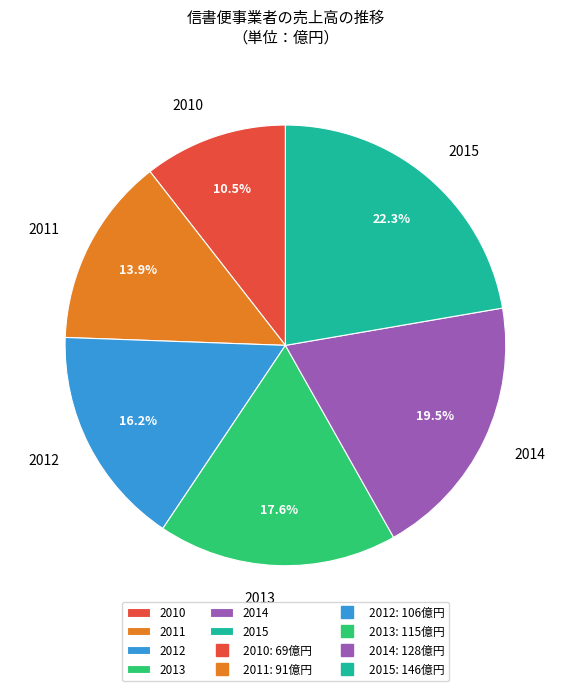

Does 2011 represent more than half of the total?

No